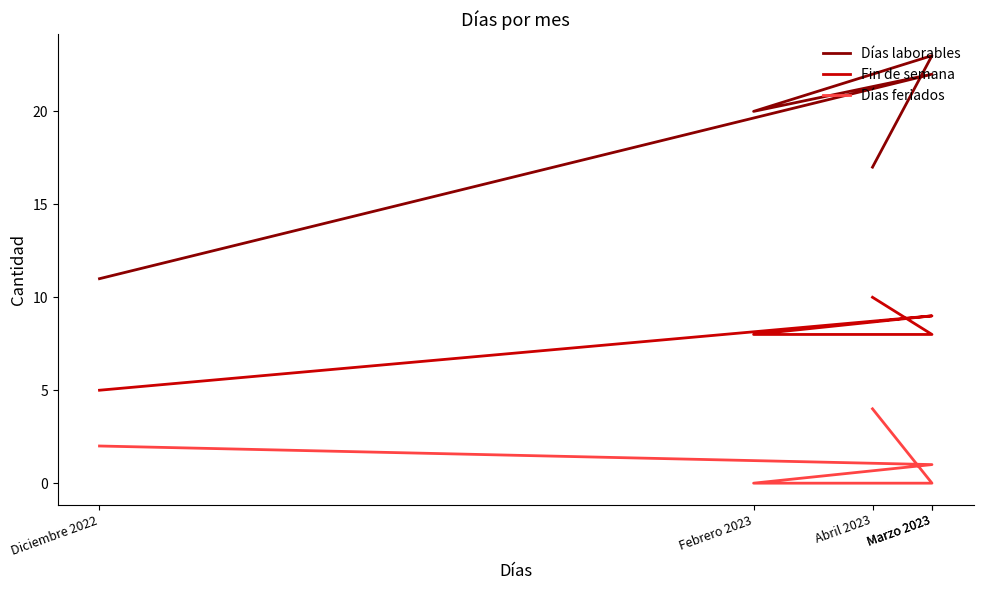

At which category is the sum across all series the highest?

Marzo 2023